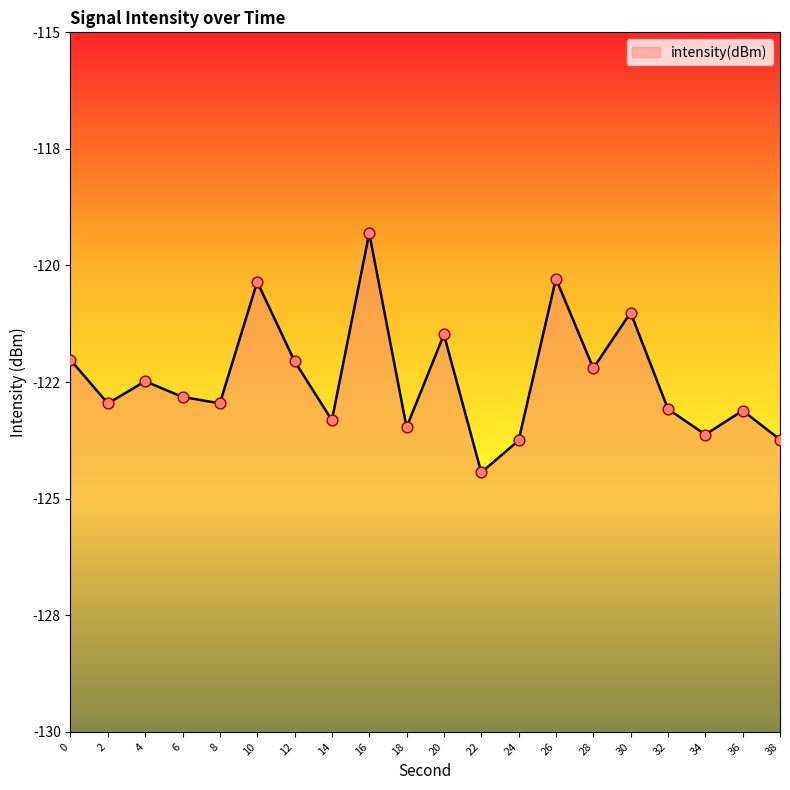

What is the change in value from 6 to 16?

+3.5